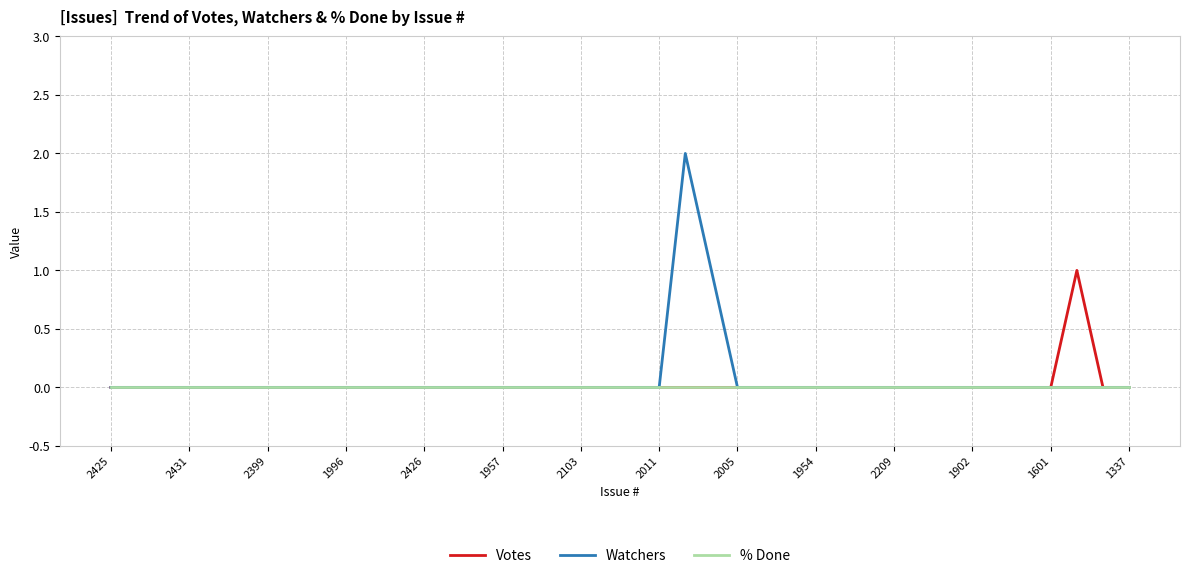

Rank the series by their maximum value, from highest to lowest.

Watchers, Votes, % Done